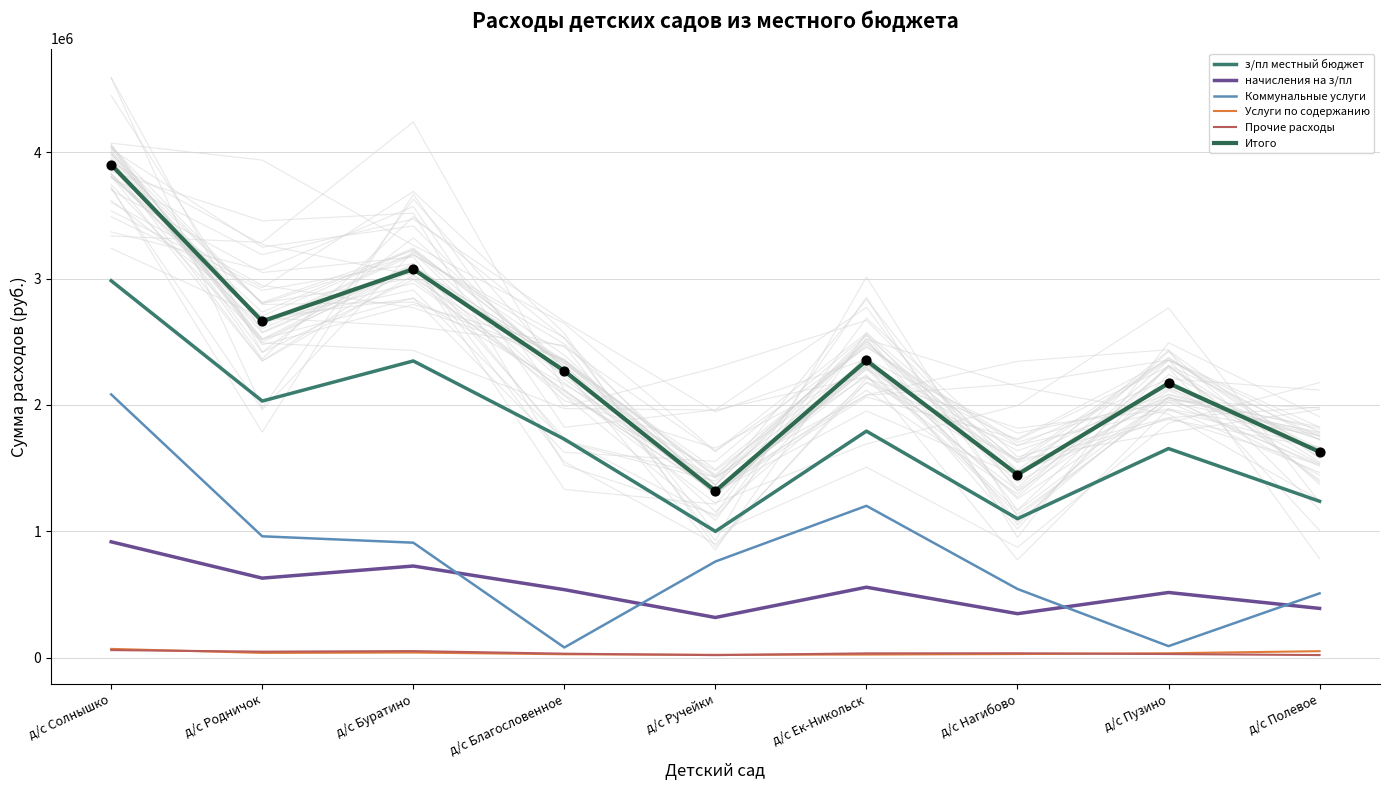

Which series reaches the maximum Y coordinate?

Итого